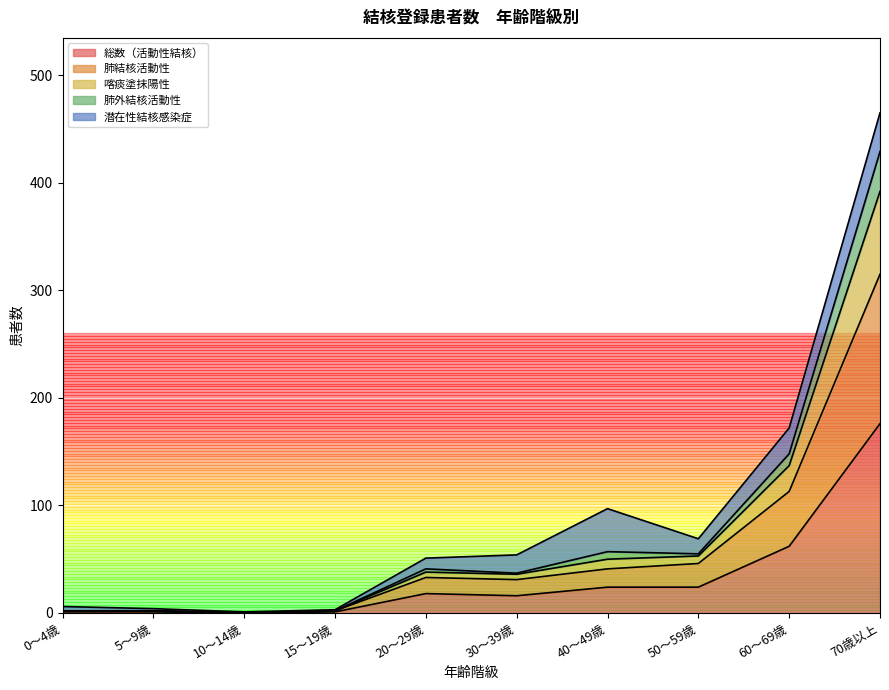

At which label does 総数（活動性結核） reach its peak?

70歳以上